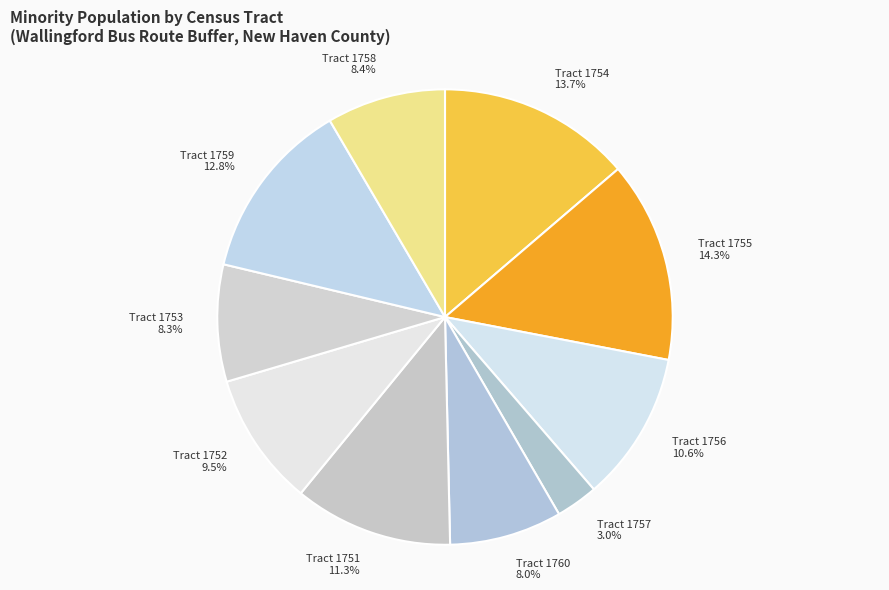

Which category has the smallest portion of the pie?

Tract 1757